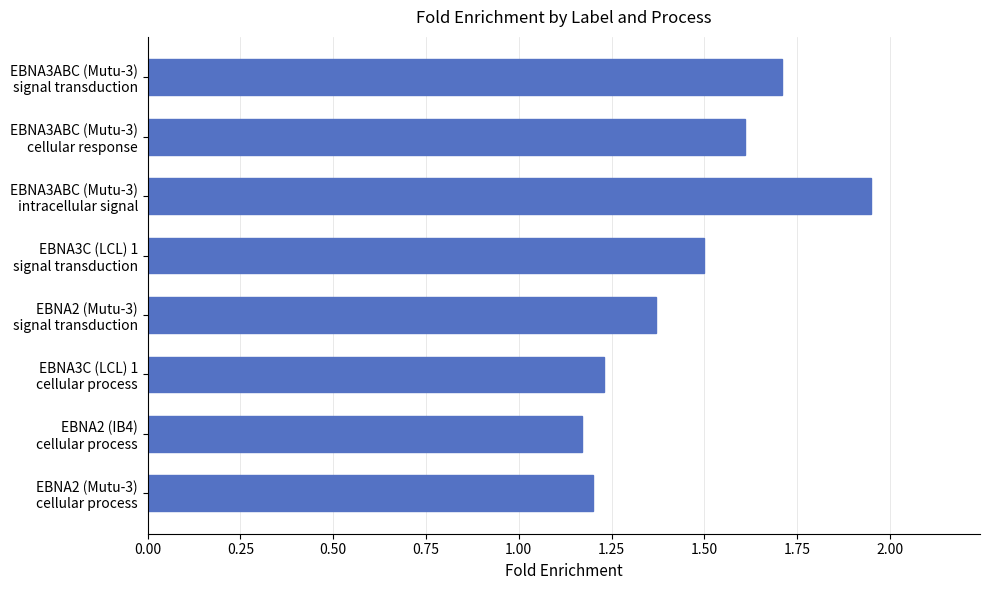

Are the bars horizontal?

Yes